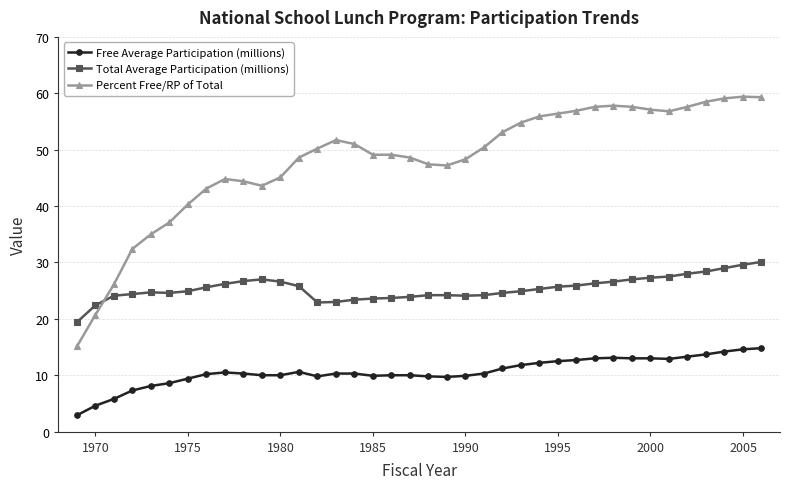

Which series has the widest spread of values?

Percent Free/RP of Total